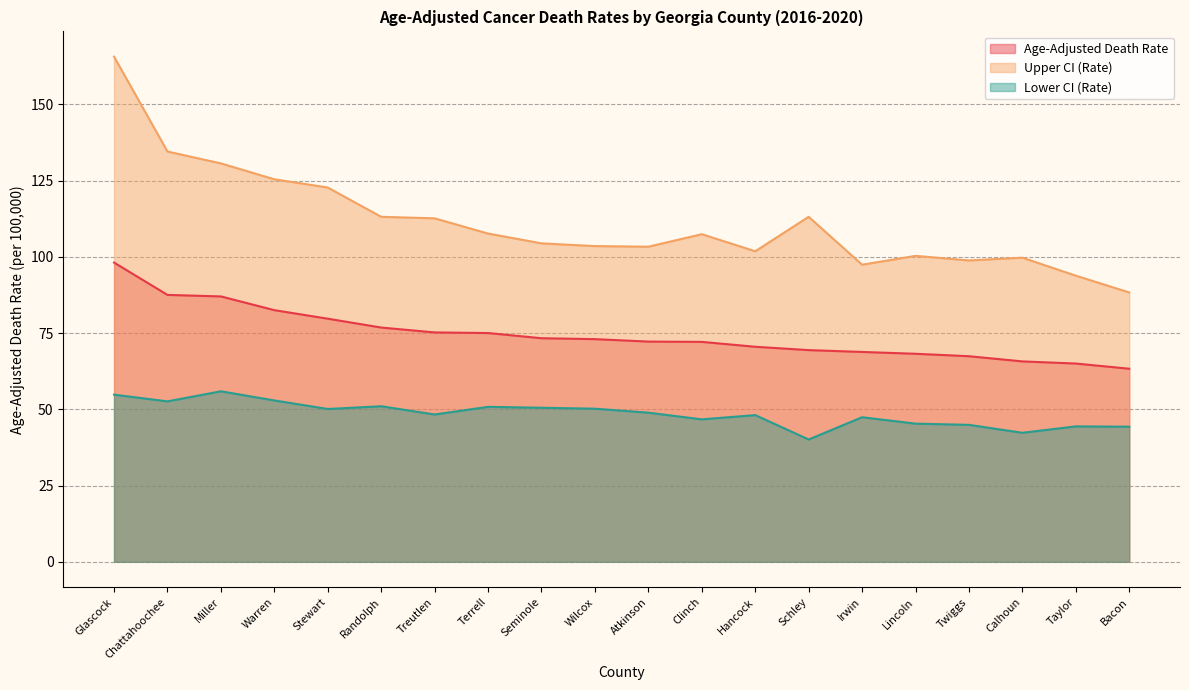

Which category has the highest value in the Upper CI (Rate) series?

Glascock